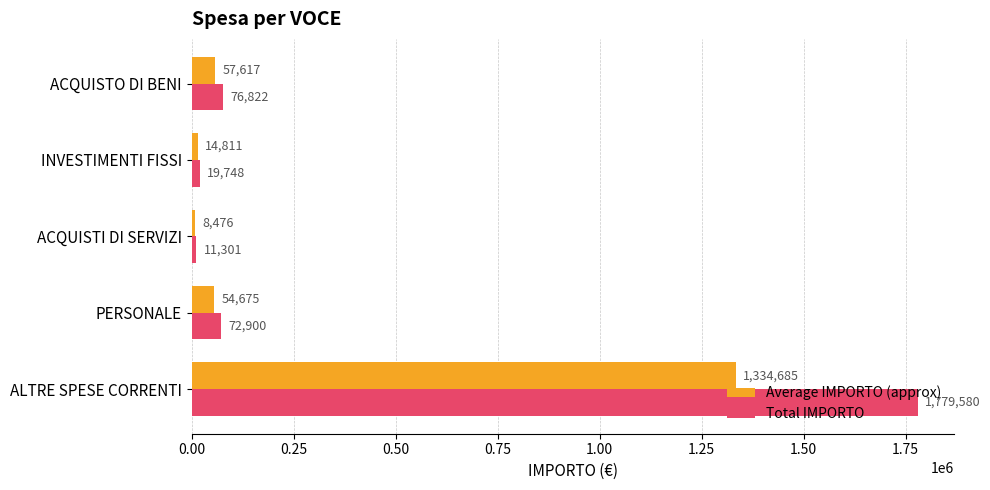

What is the sum of all Average IMPORTO (approx) values?

1470264.0